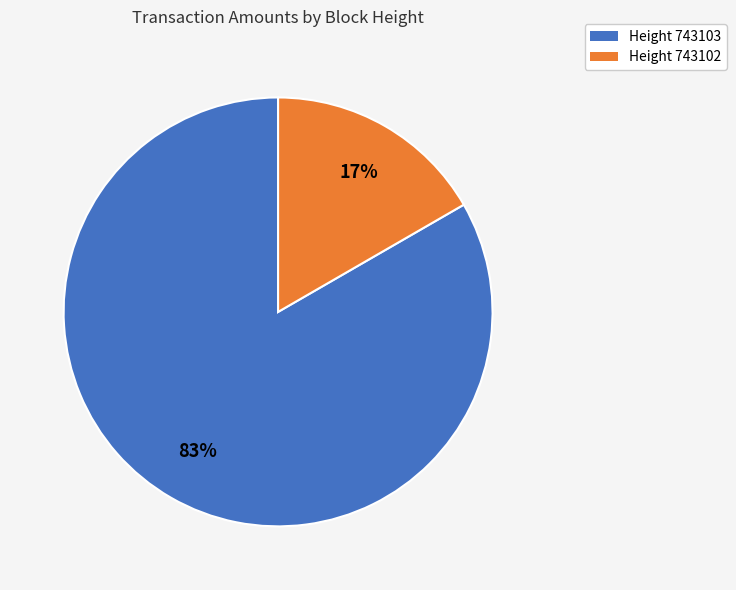

To the nearest percent, what is the average slice percentage?

50%